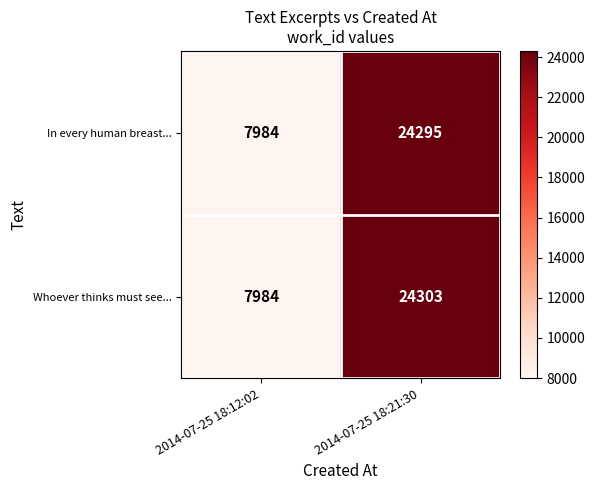

What is the difference between the Whoever thinks must see... values at 2014-07-25 18:12:02 and 2014-07-25 18:21:30?

16319